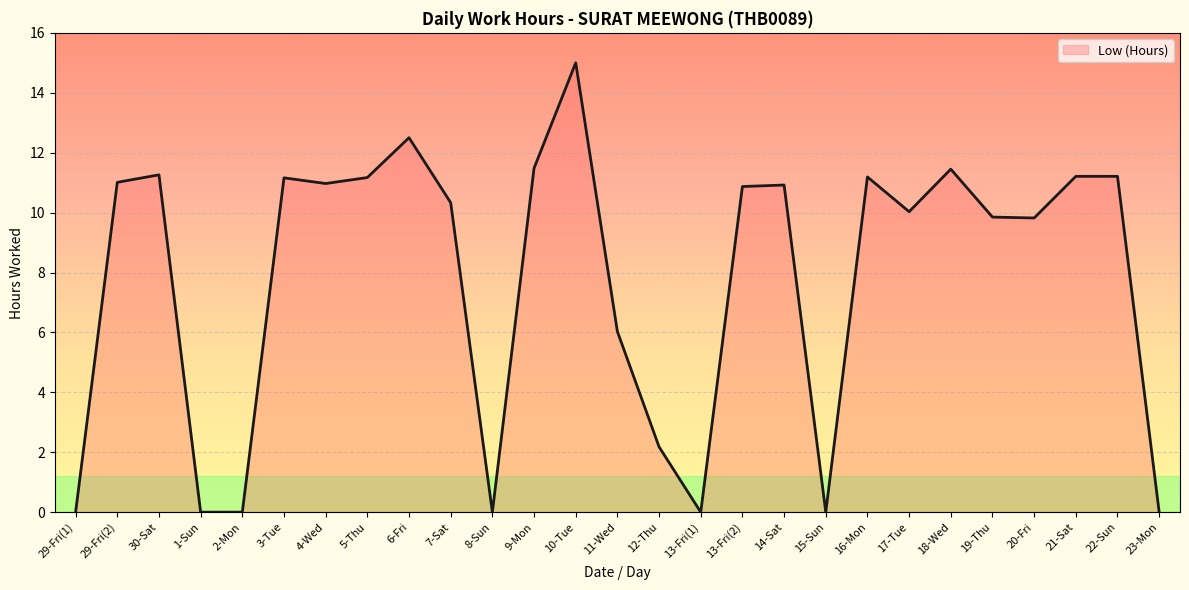

What is the greatest value displayed?

15.0